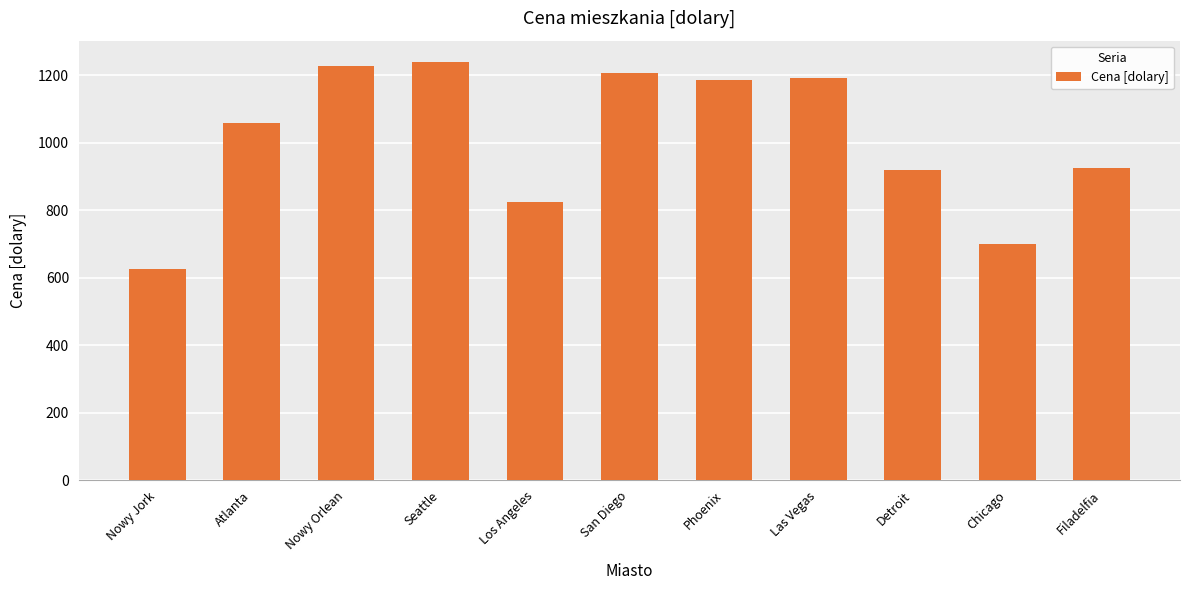

Are the bars grouped side by side (vs. stacked)?

No